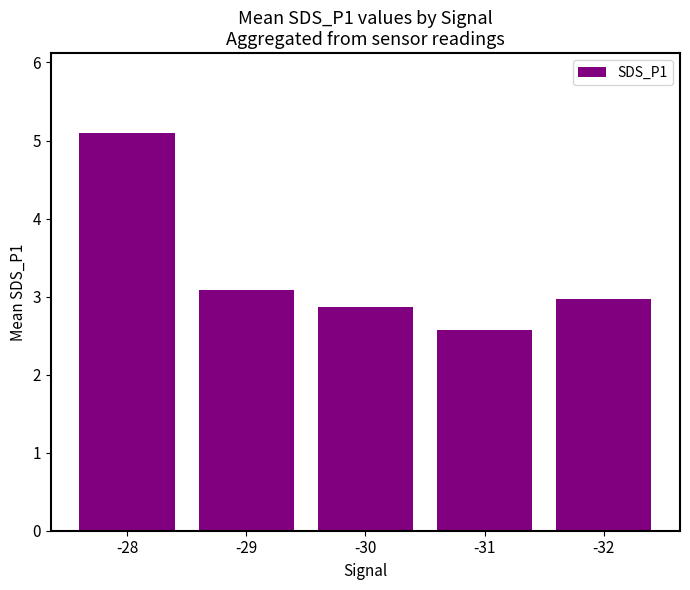

Reading right to left, extract all data points from this chart.

3.0	2.6	2.9	3.1	5.1